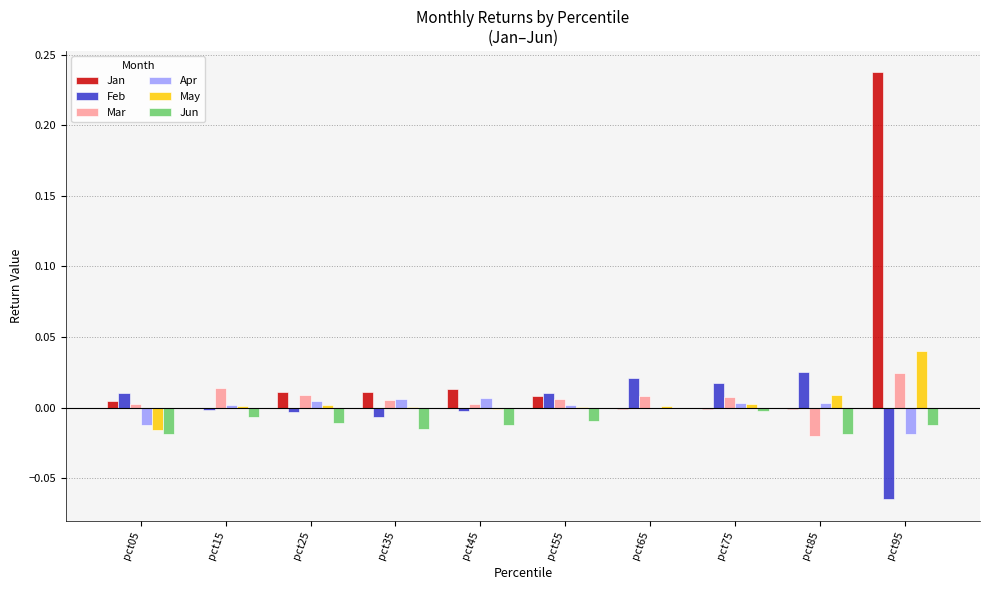

Is the value of Feb at pct25 greater than the value of May at pct85?

No